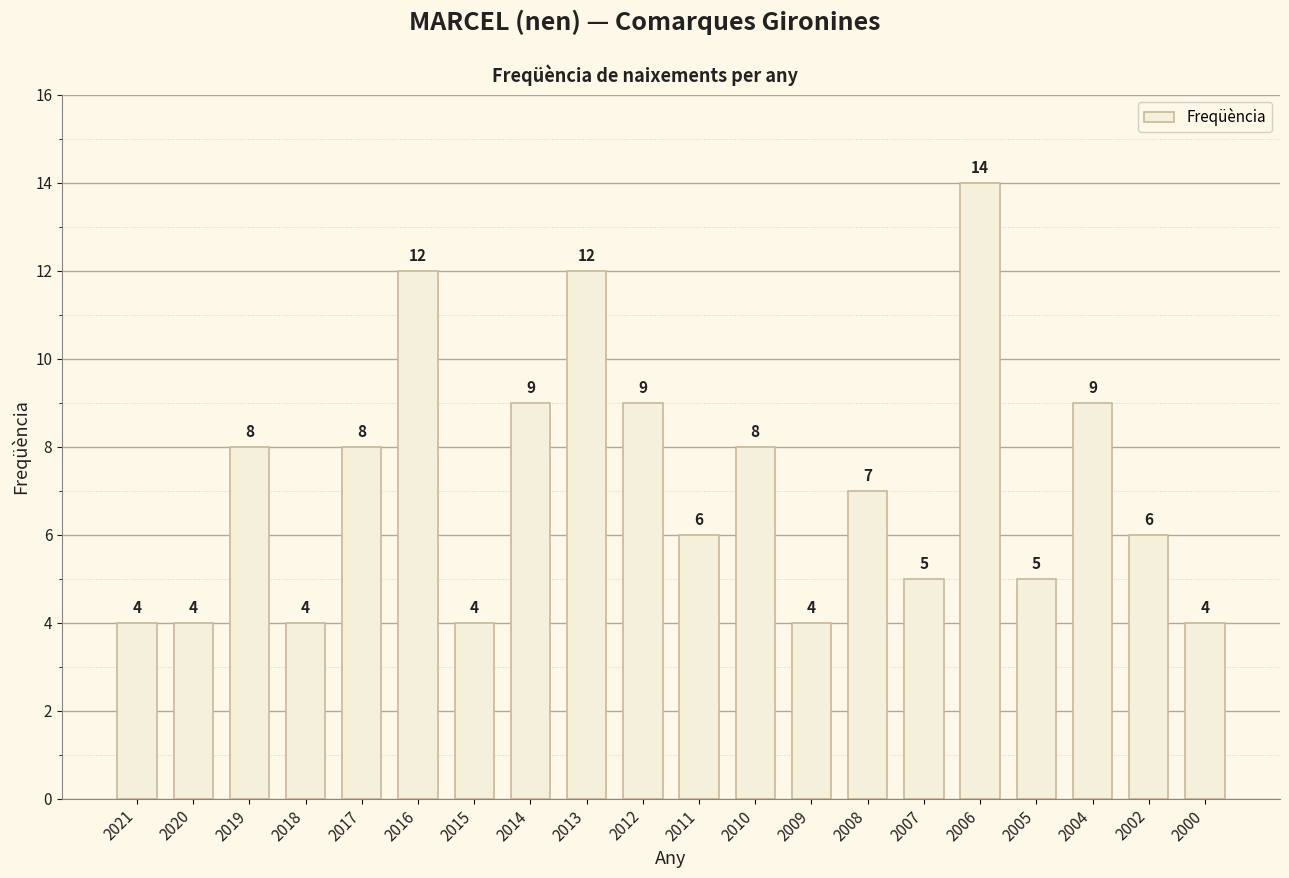

Where does the data first go above 7?

2019